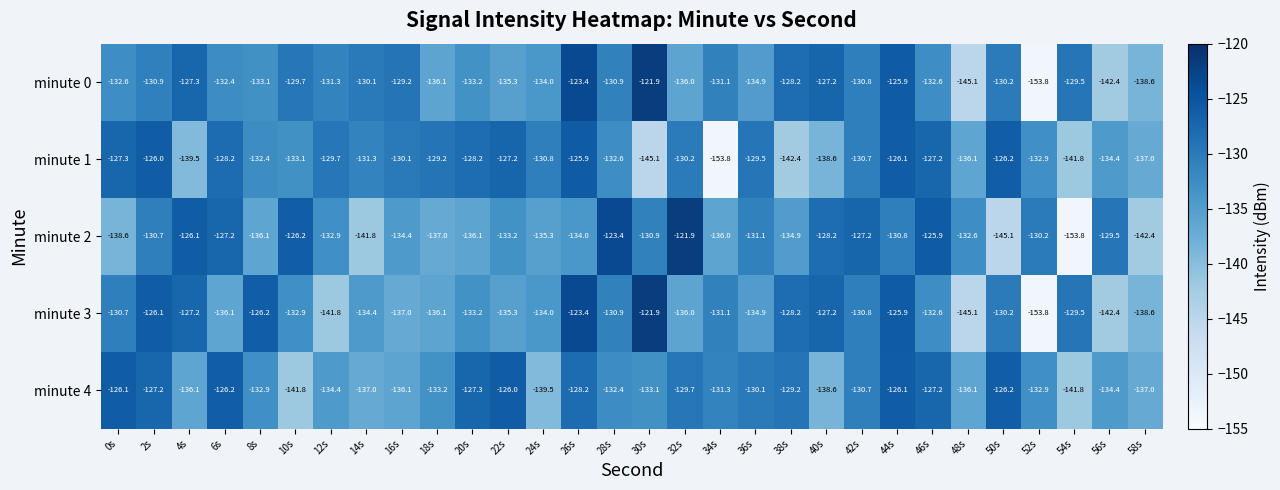

Which series has the largest total across all categories?

minute 4